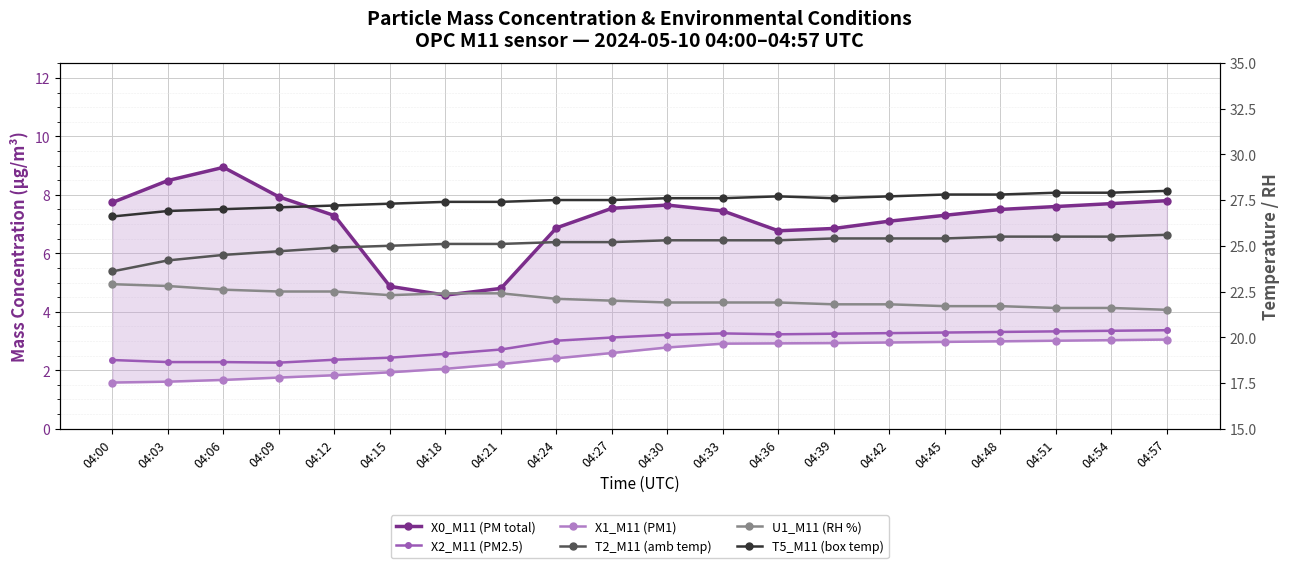

What is the difference between the highest and lowest values at 04:06?

25.3